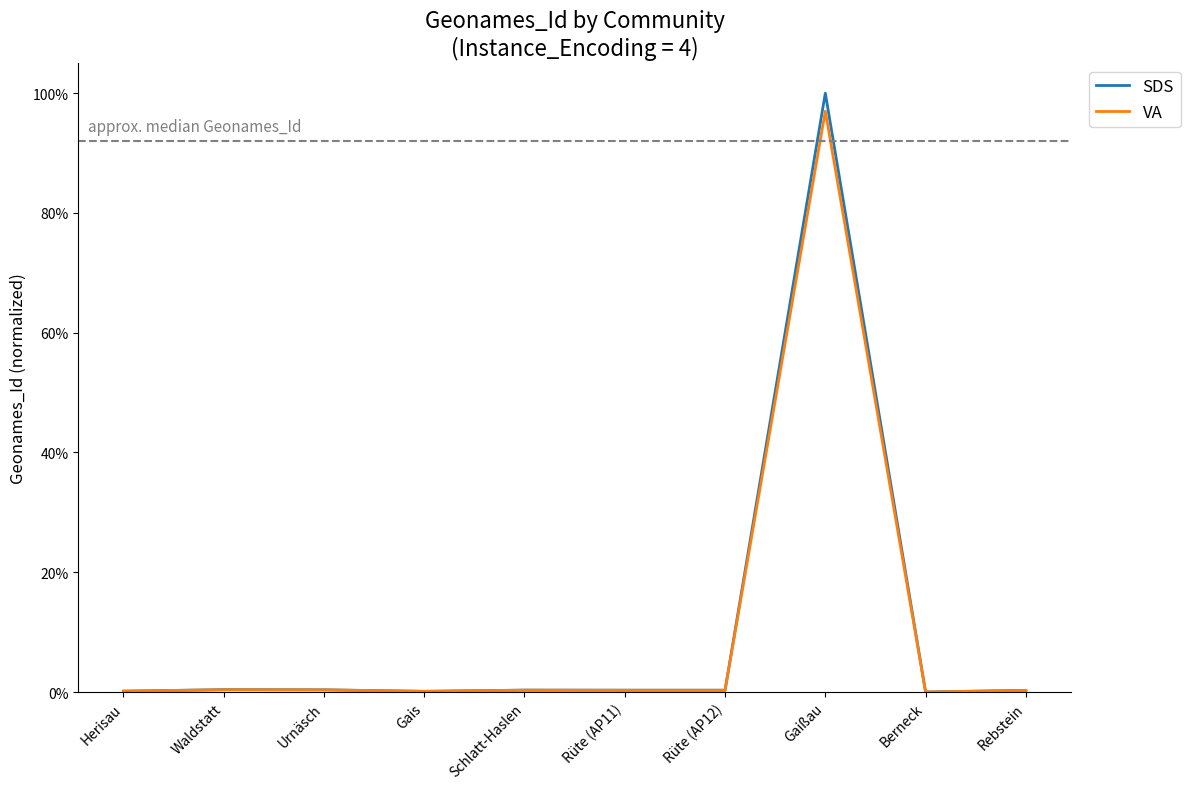

What is the difference between the maximum and minimum values in the VA series?

1.0